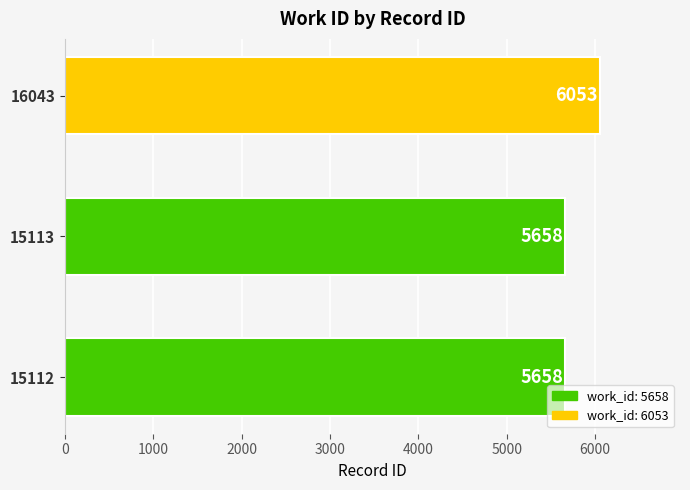

What is the average value?

5790